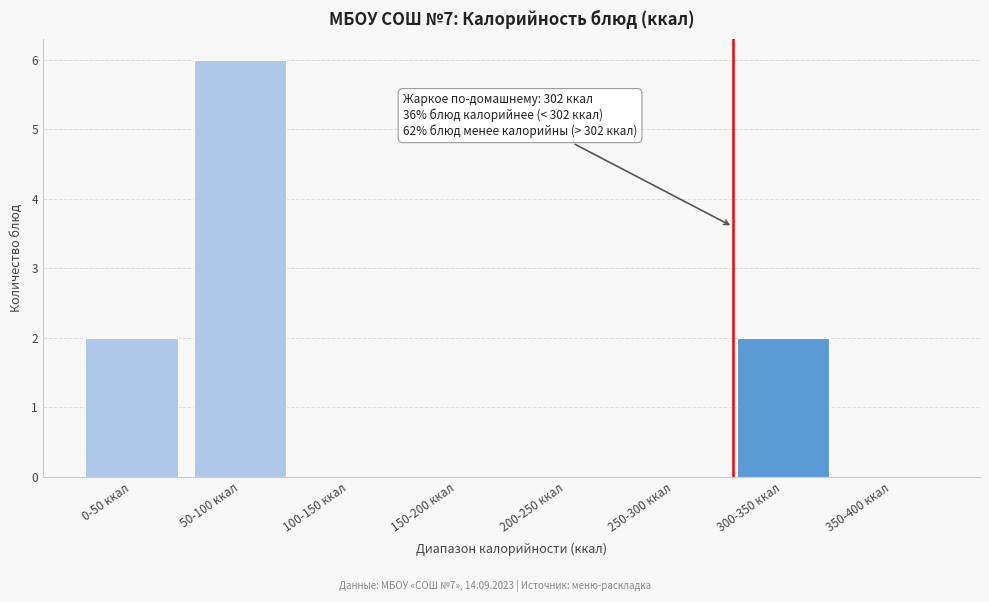

Reading right to left, list all the values displayed in this chart.

350-400 ккал=0	300-350 ккал=2	250-300 ккал=0	200-250 ккал=0	150-200 ккал=0	100-150 ккал=0	50-100 ккал=6	0-50 ккал=2